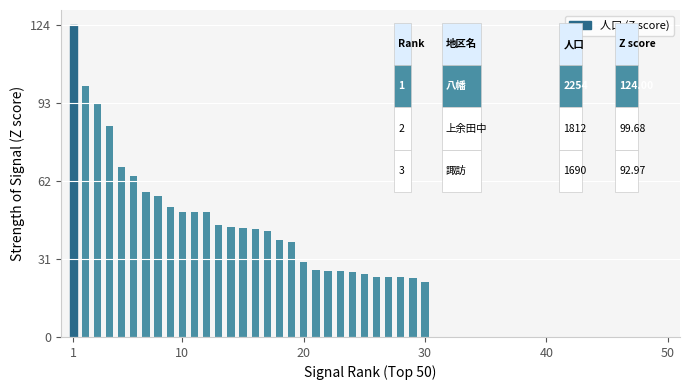

Does the chart contain any negative values?

No